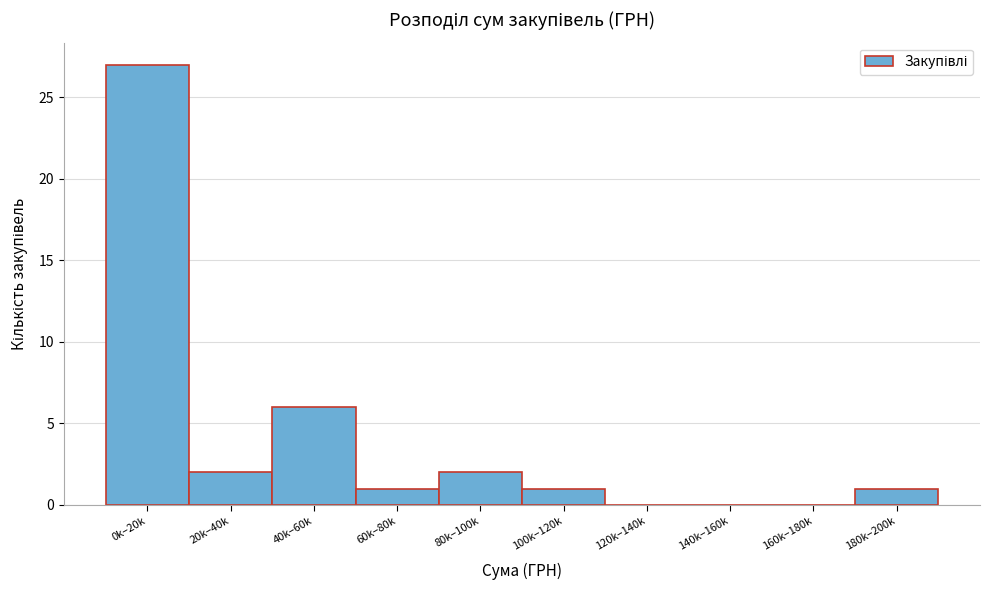

Reading left to right, list all the values displayed in this chart.

0k–20k=27	20k–40k=2	40k–60k=6	60k–80k=1	80k–100k=2	100k–120k=1	120k–140k=0	140k–160k=0	160k–180k=0	180k–200k=1